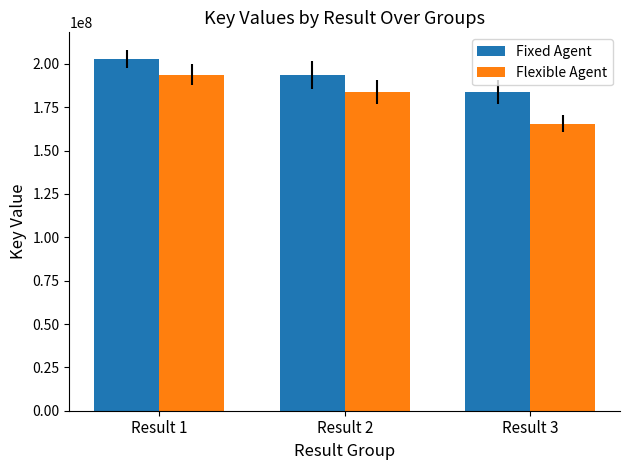

What is the average value of the Fixed Agent series?

193458564